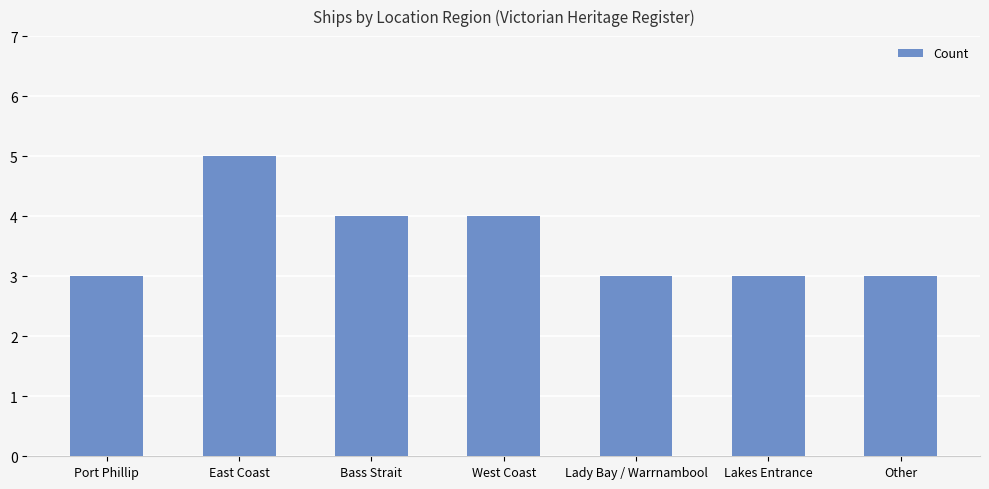

Is it true that the value at East Coast is 8?

False